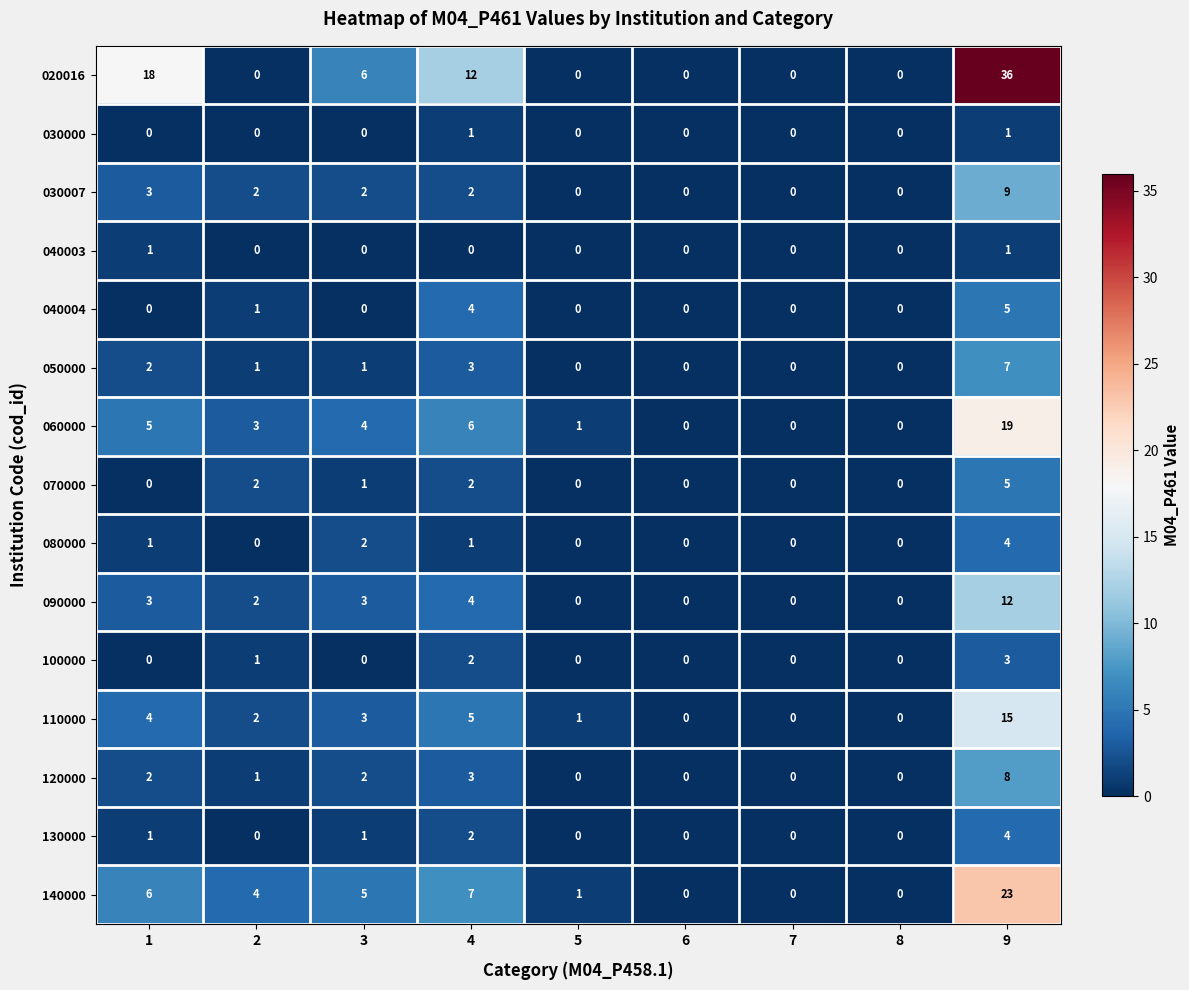

What is the total value across all series at 1?

46